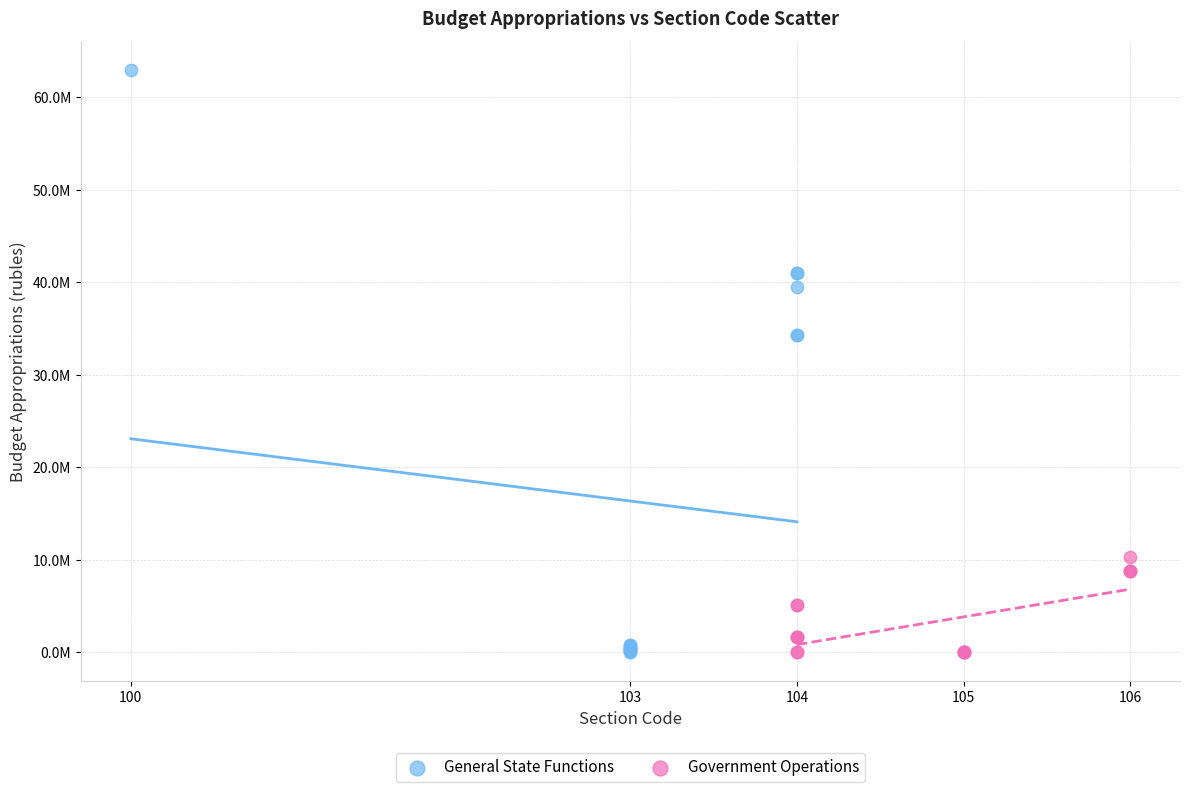

Which series has the largest Y range (max minus min)?

General State Functions